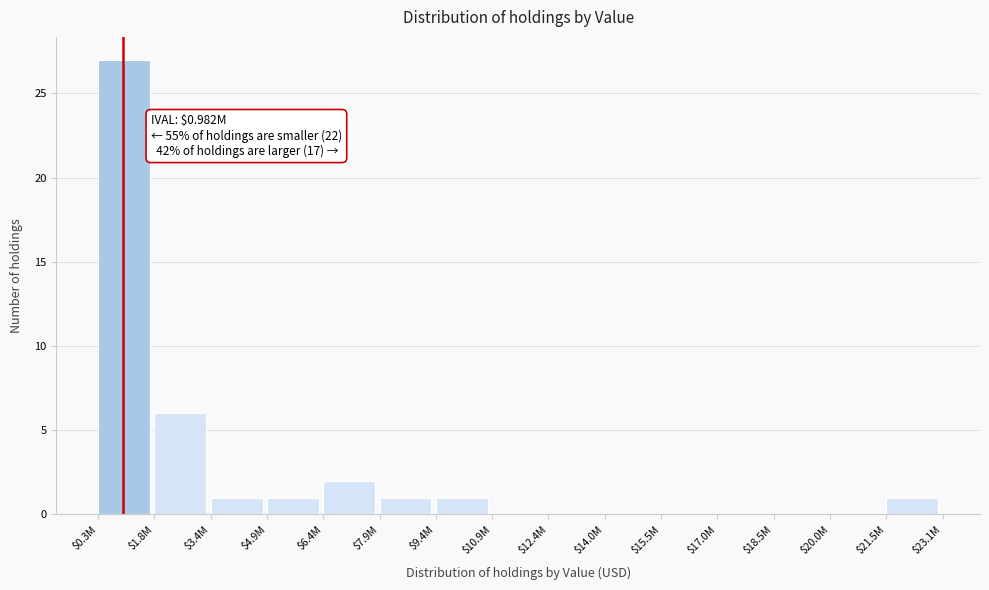

Where is the data nearest to the value 13?

$1.8M